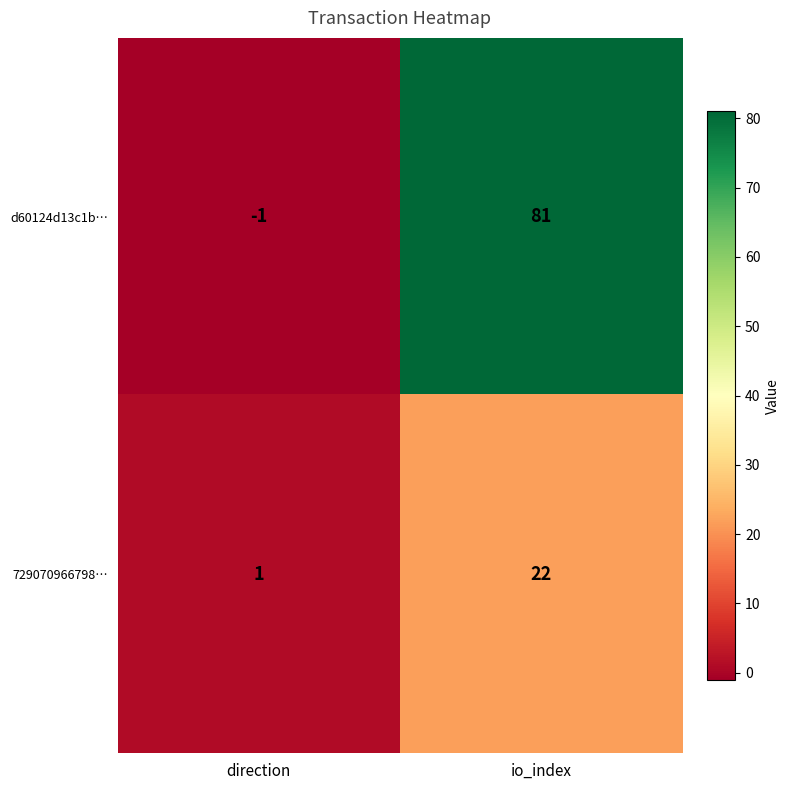

What is the minimum value shown in the chart?

-1